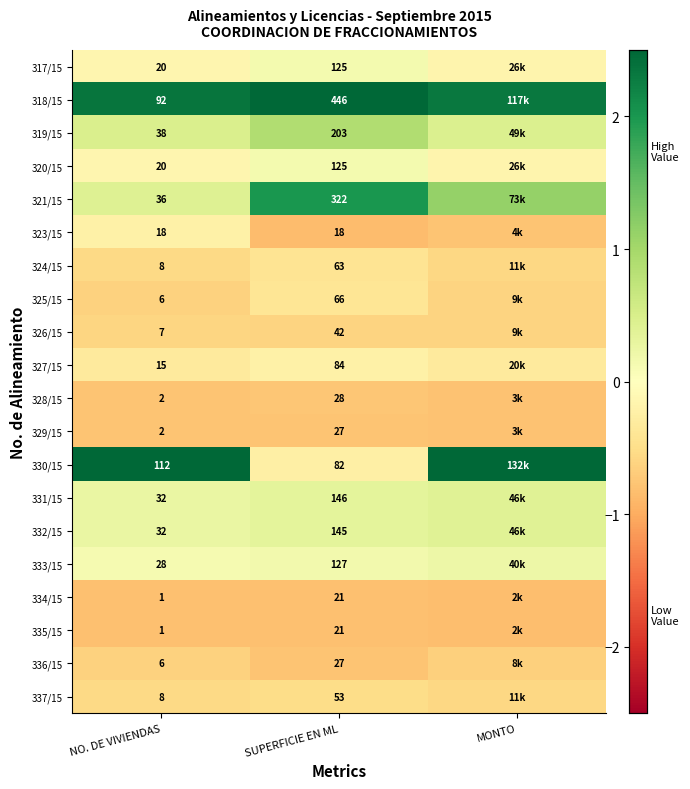

Which series has the largest total across all categories?

318/15